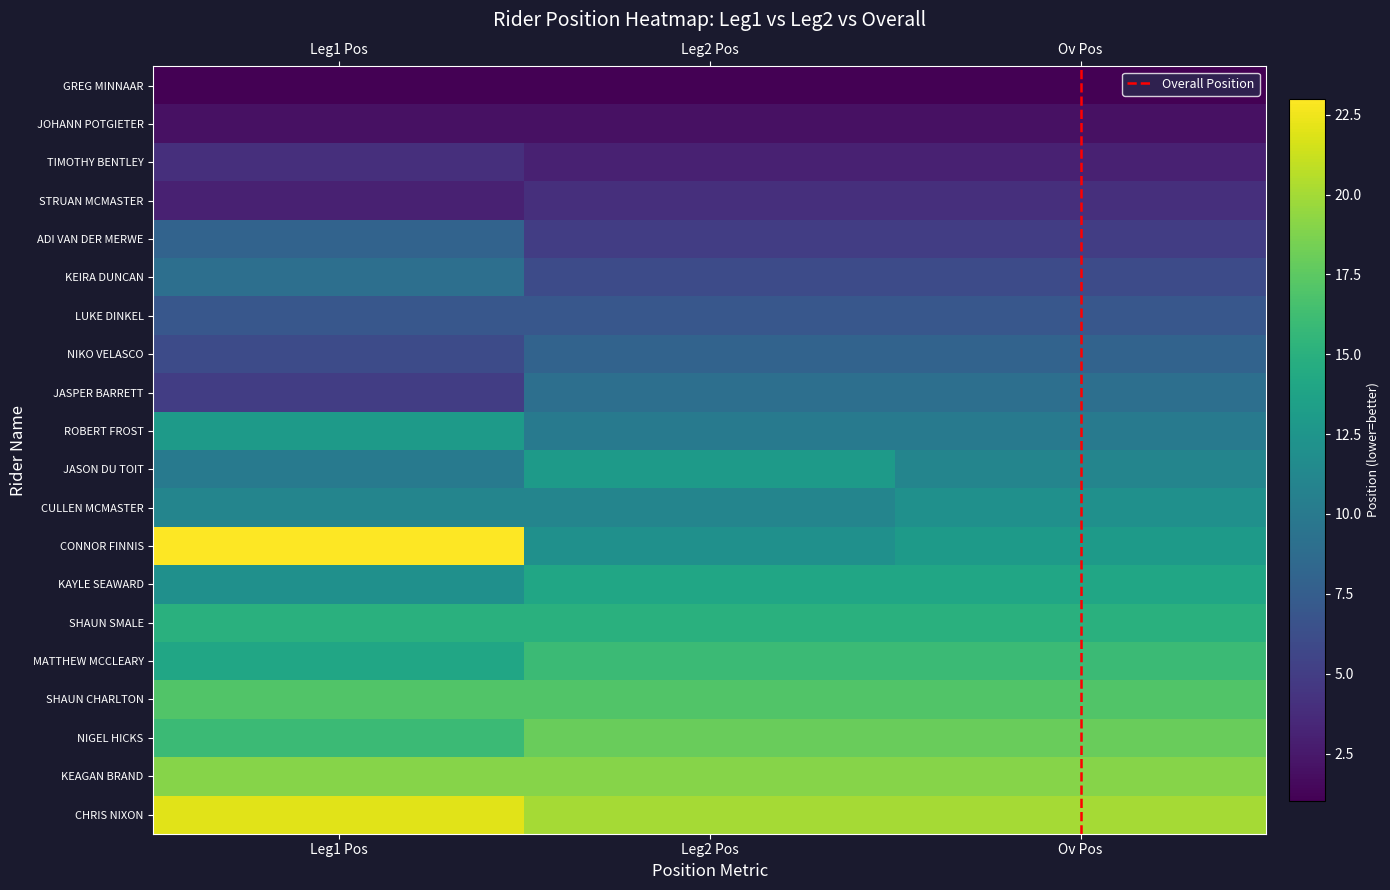

What is the approximate value of TIMOTHY BENTLEY at Ov Pos?

3